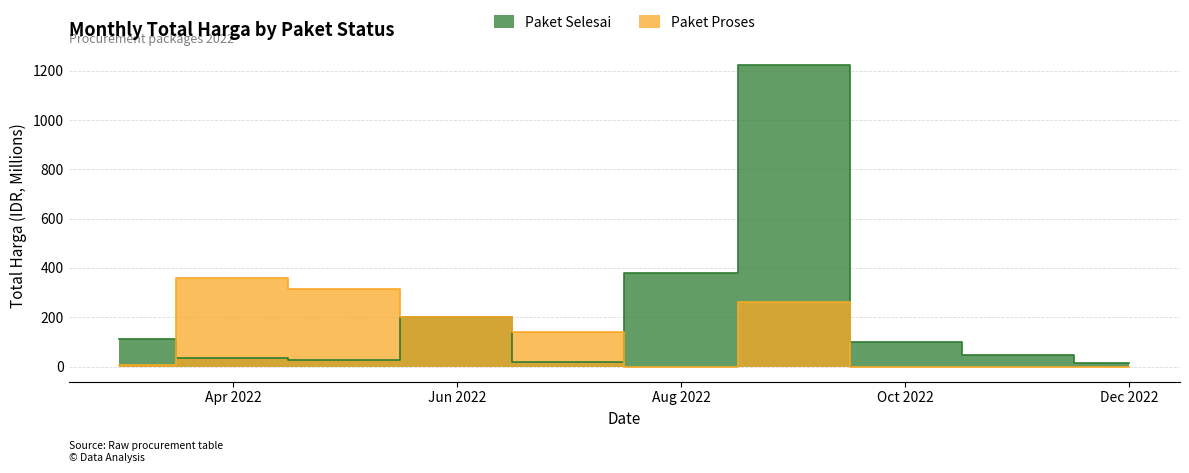

What are all the series names shown in the legend?

Paket Selesai, Paket Proses